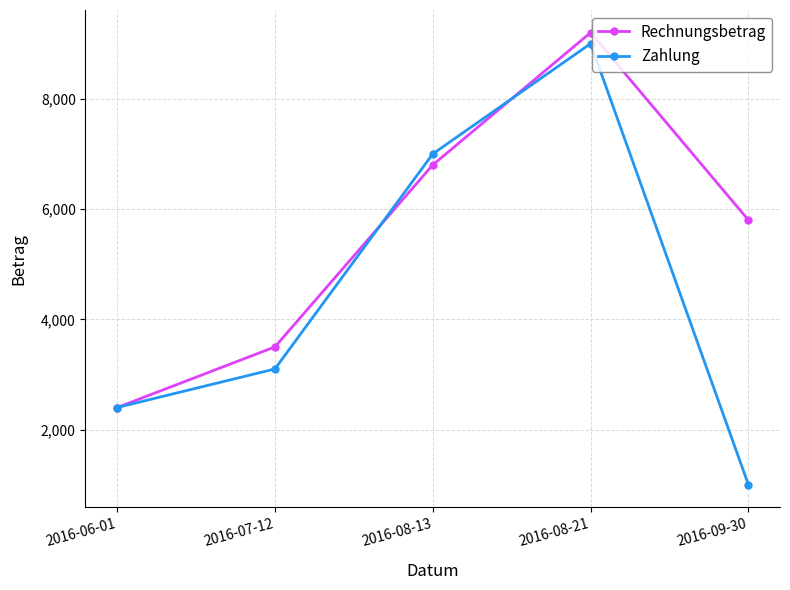

What is the difference between the Rechnungsbetrag values at 2016-07-12 and 2016-08-21?

5700